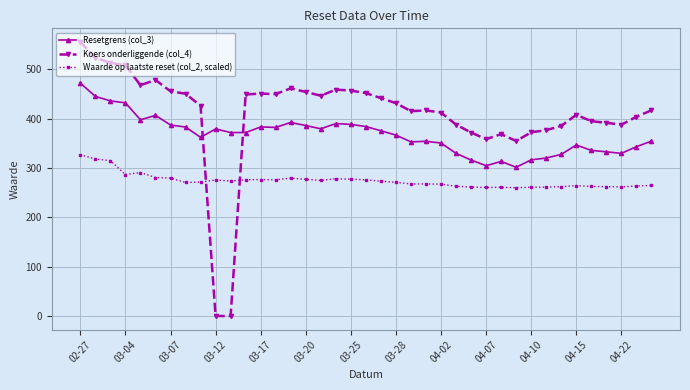

Which series has the largest total across all categories?

Koers onderliggende (col_4)